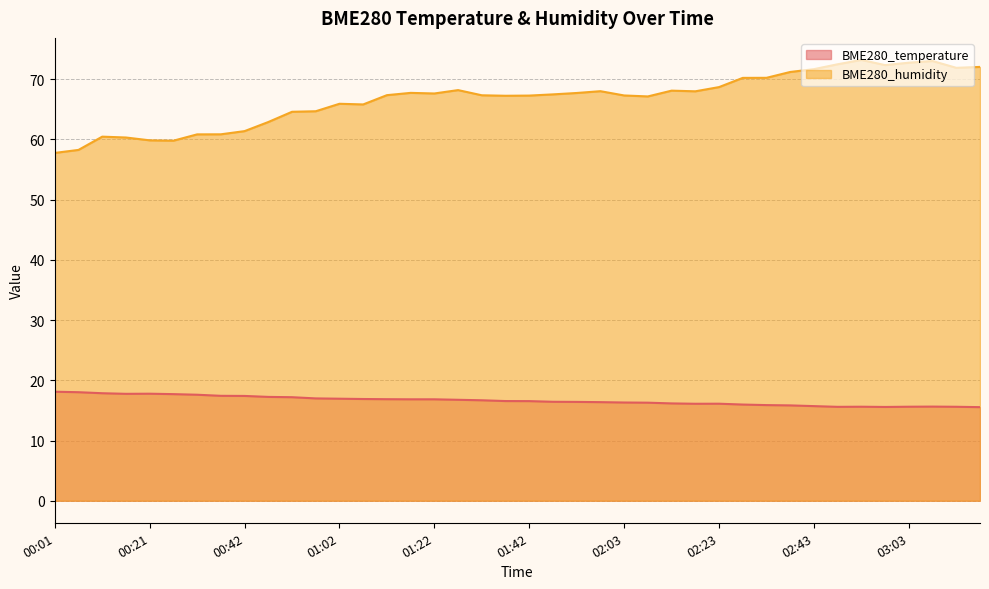

True or false: BME280_temperature and BME280_humidity cross at least once.

False